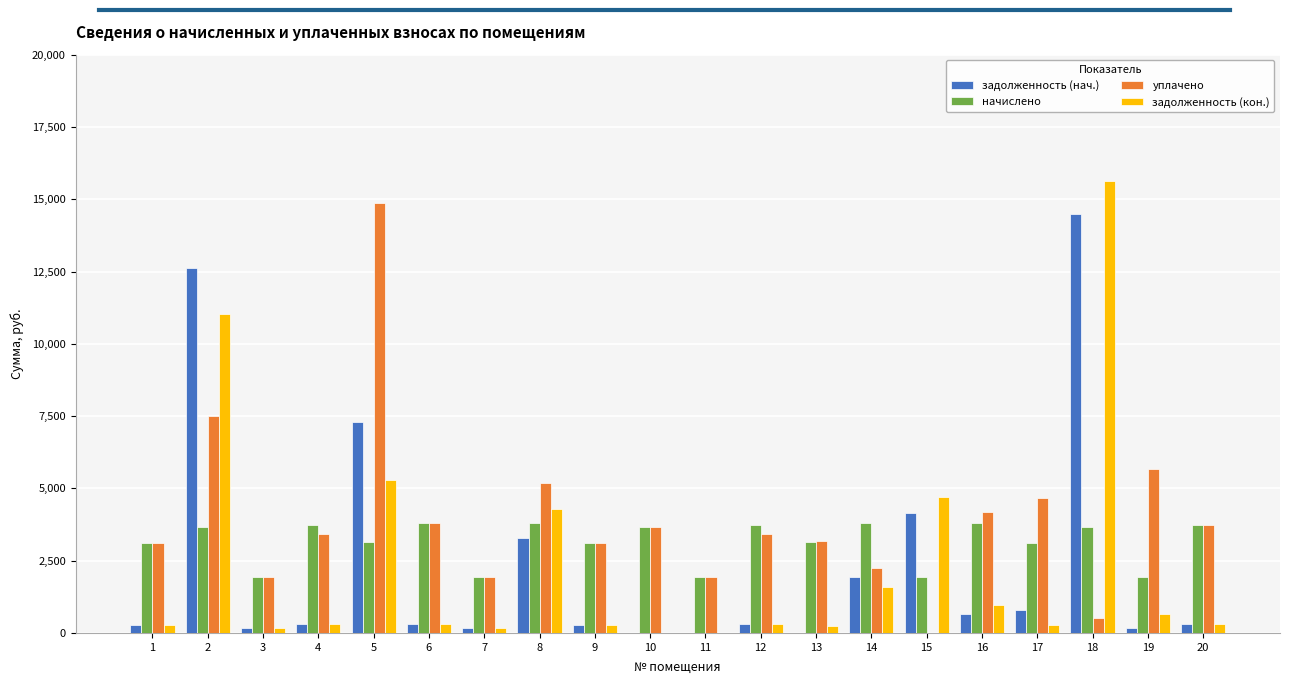

The задолженность (нач.) series shows 8180.0 at 2. True or false?

False